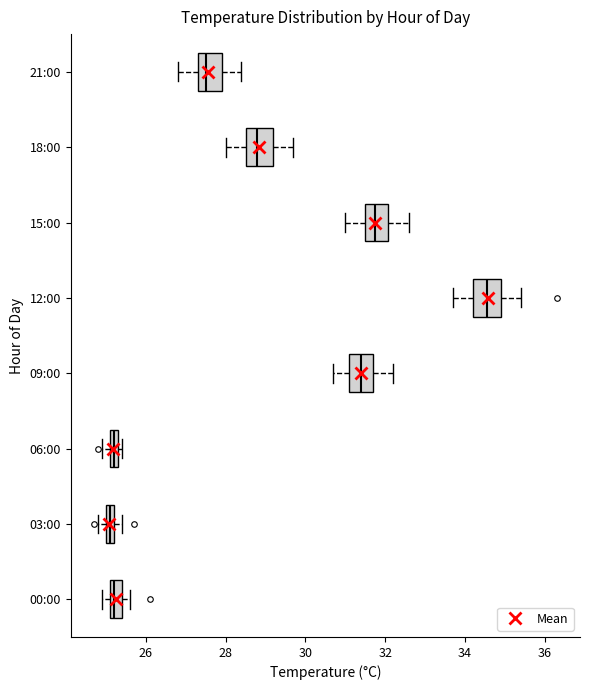

Where is the left edge of the box for 21:00 on the x-axis? The values are not printed on the chart, so give them approximately, as read against the axis.

27.4